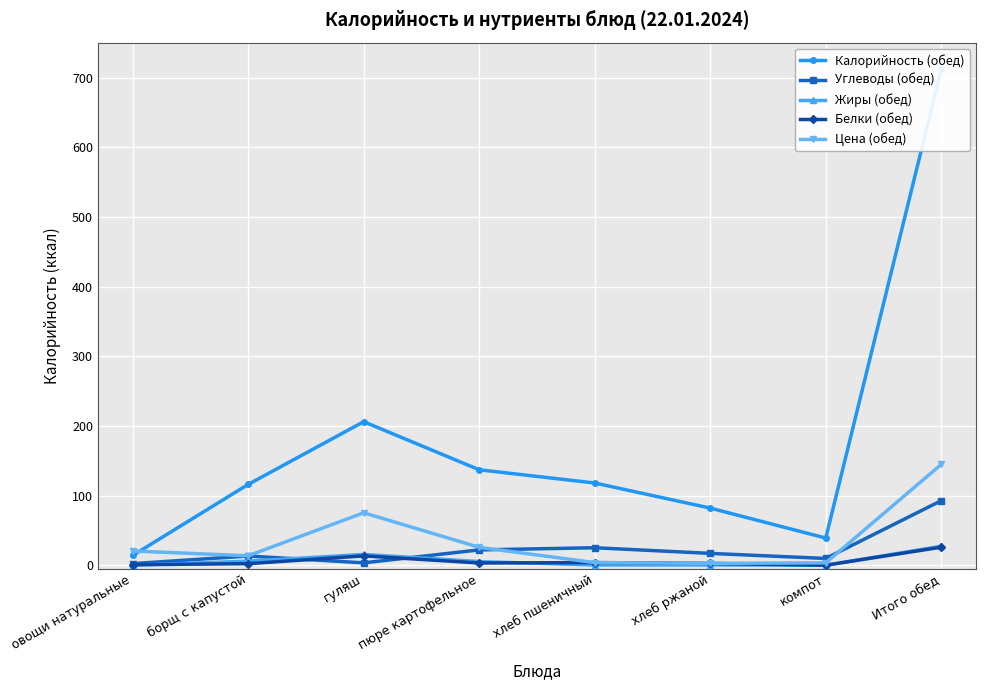

What is the maximum value shown in the chart?

712.0